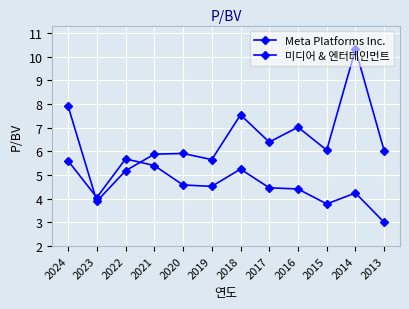

Is this an area chart (filled region under the line)?

No